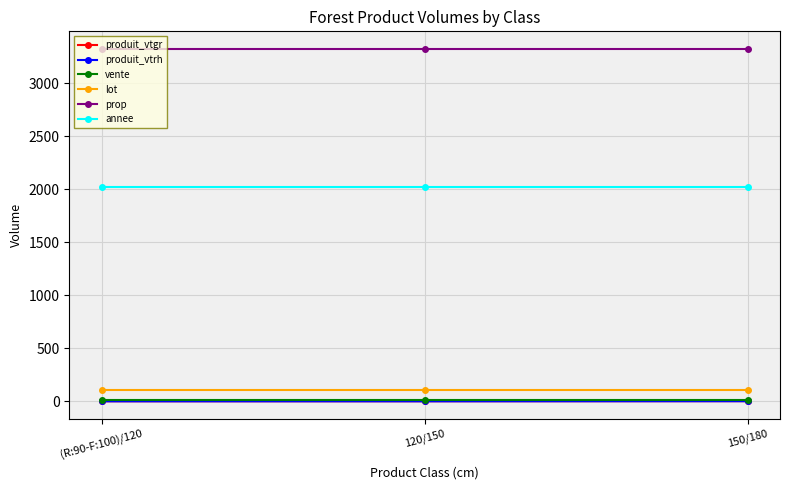

What is the lowest value of the lot series?

109.0